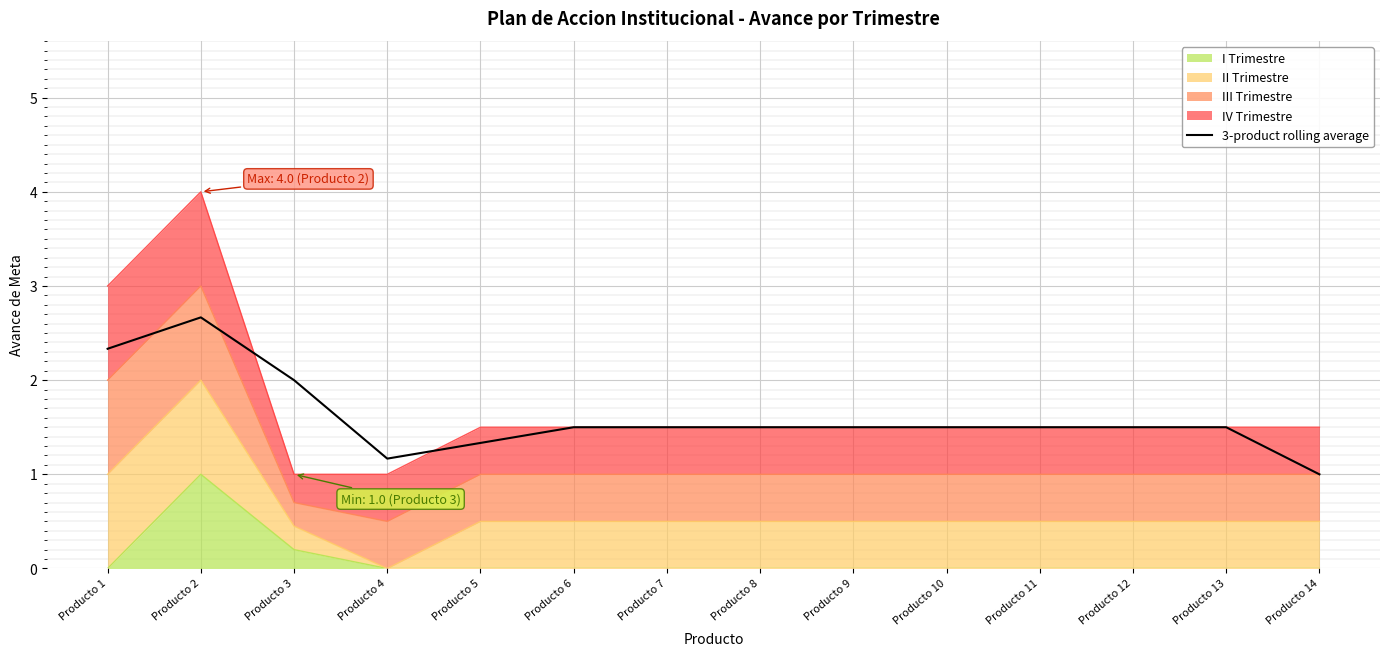

List the labels in order of value, smallest first.

Producto 14, Producto 4, Producto 5, Producto 6, Producto 7, Producto 8, Producto 9, Producto 10, Producto 11, Producto 12, Producto 13, Producto 3, Producto 1, Producto 2